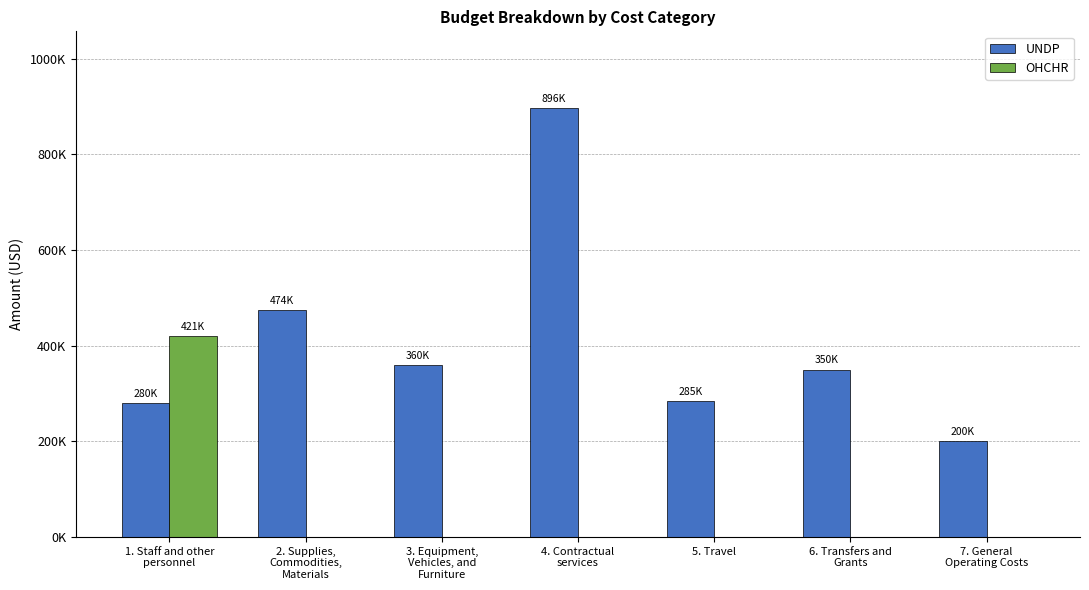

Does the chart contain stacked bars?

No